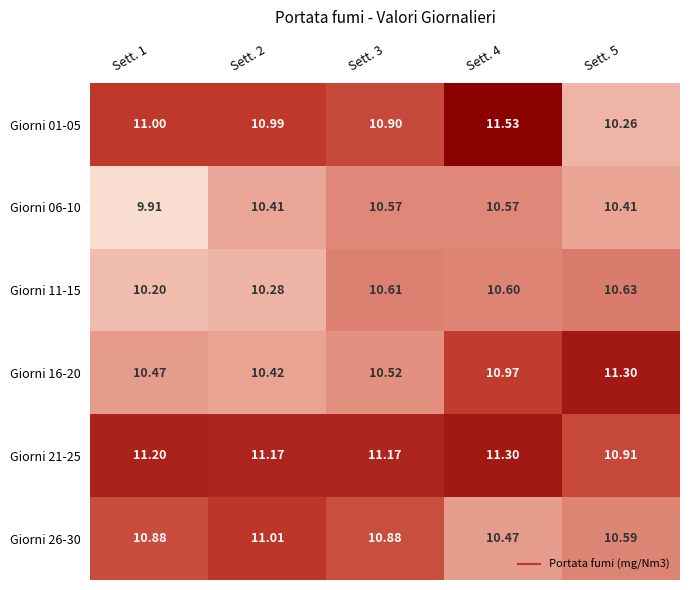

Is the value of Giorni 01-05 at Sett. 4 greater than the value of Giorni 26-30 at Sett. 4?

Yes